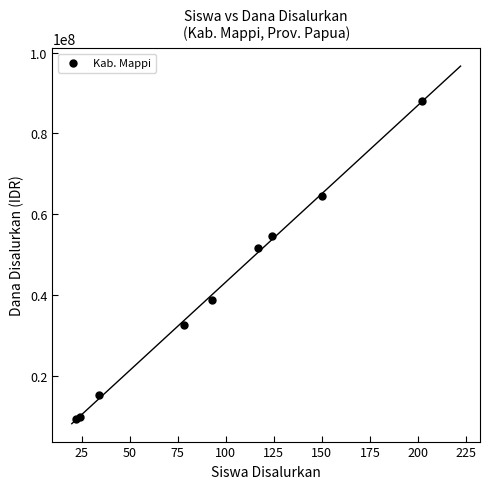

What Y value in the scatter plot is closest to 48600000?

51525000